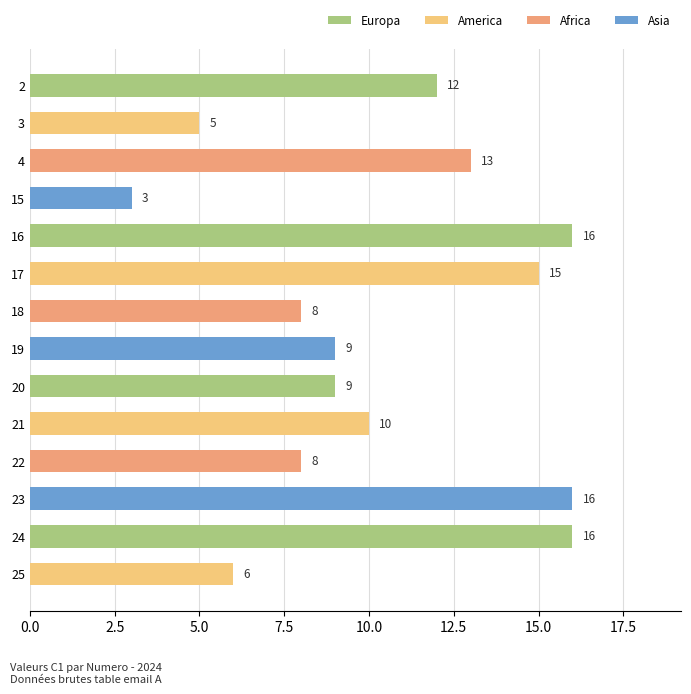

Which category has the lowest value across all series?

15